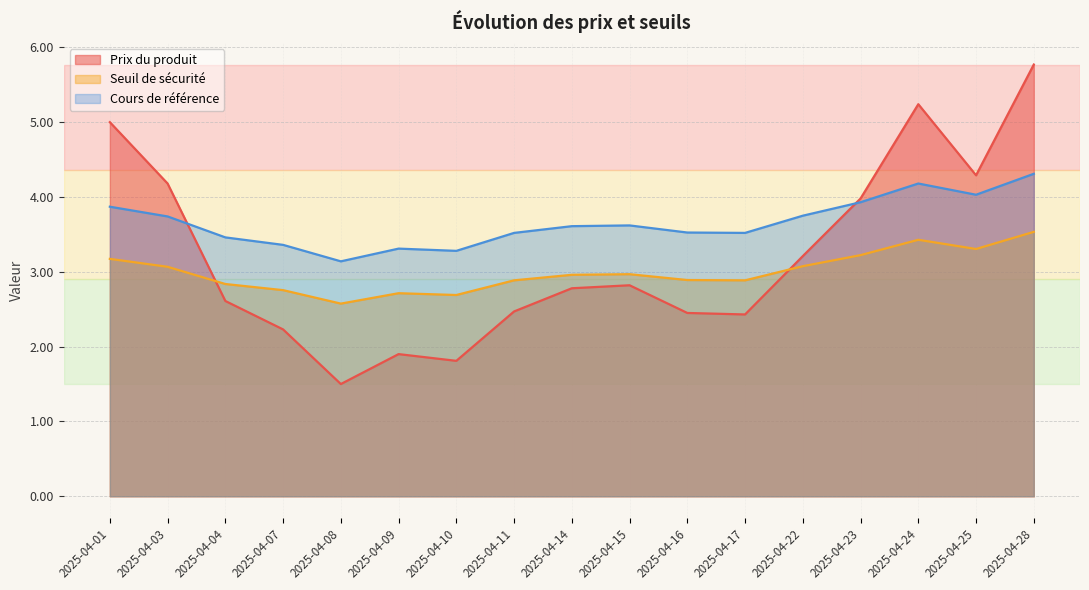

True or false: Seuil de sécurité and Cours de référence intersect in this chart.

False